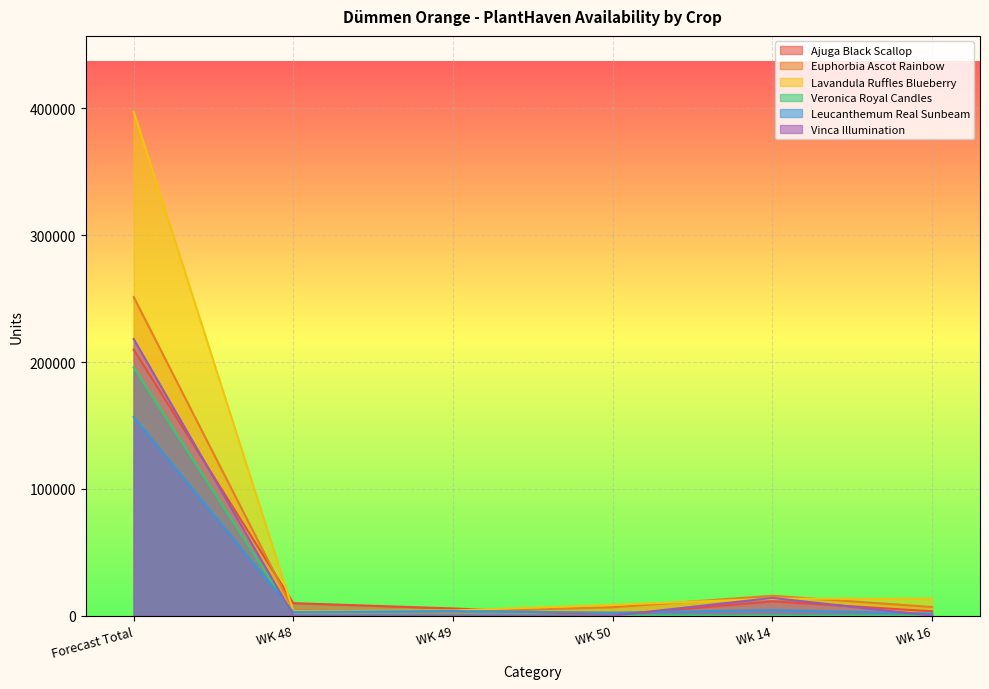

Between which two adjacent categories do Leucanthemum Real Sunbeam and Ajuga Black Scallop first intersect?

WK 49 and WK 50